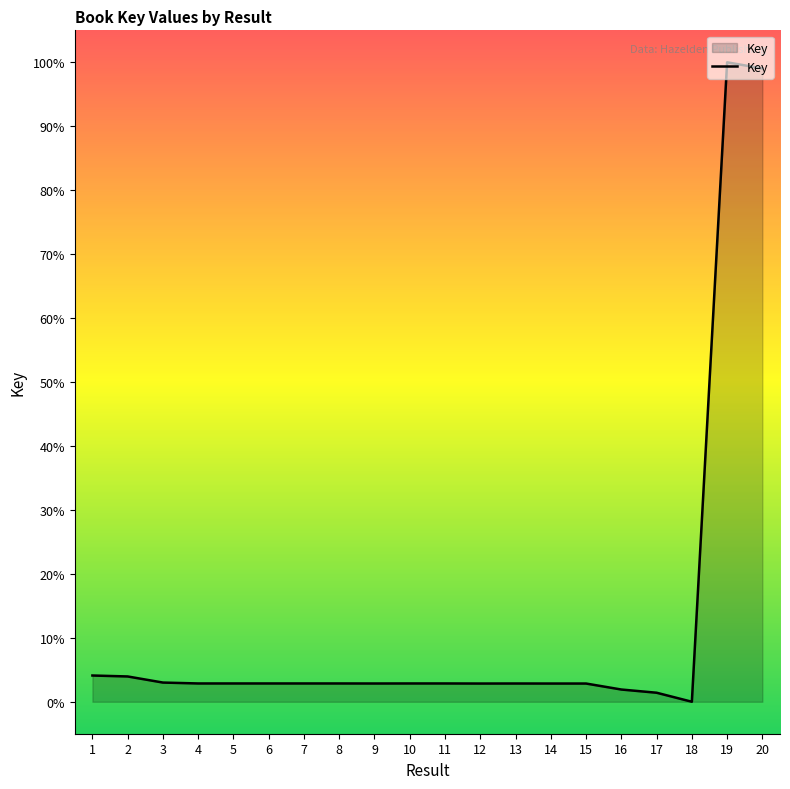

What is the greatest value displayed?

100.0